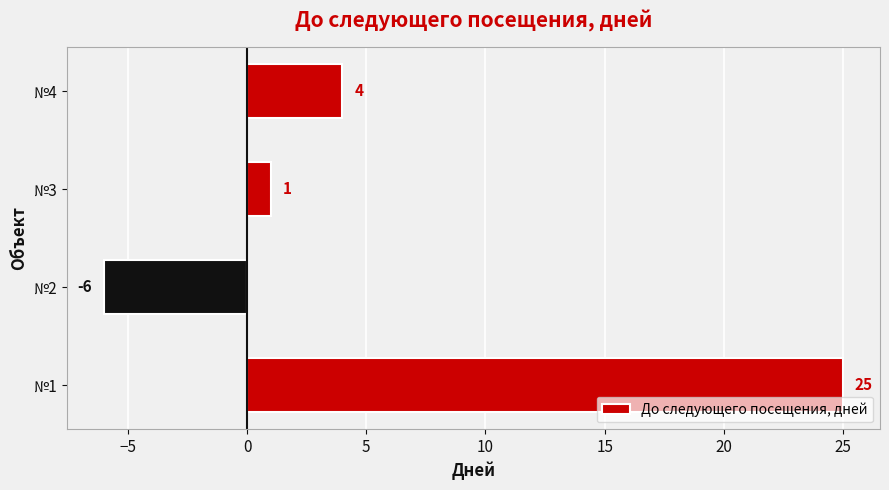

What is the difference between the second highest and second lowest values?

3